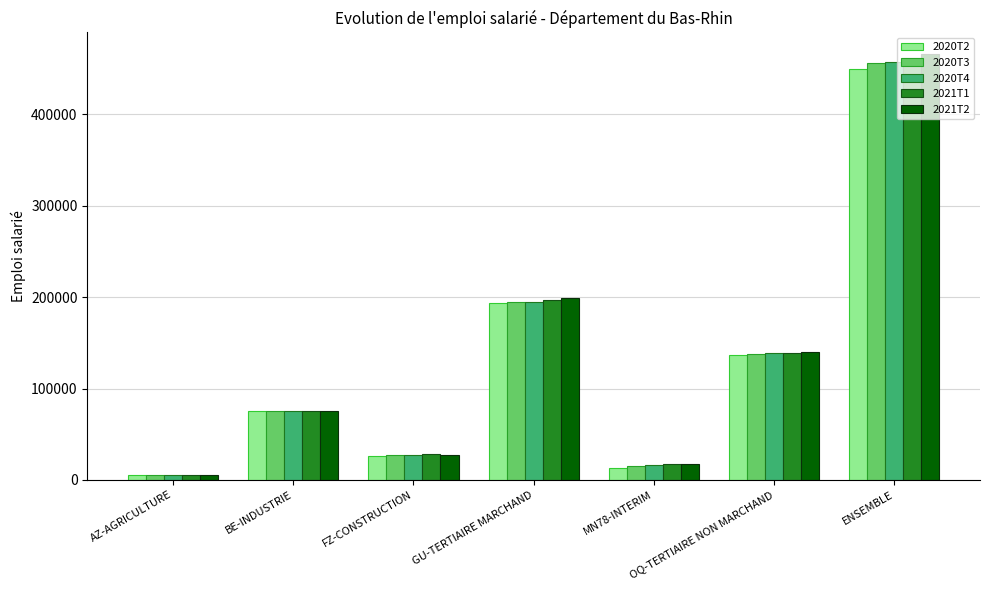

Does the chart contain stacked bars?

No